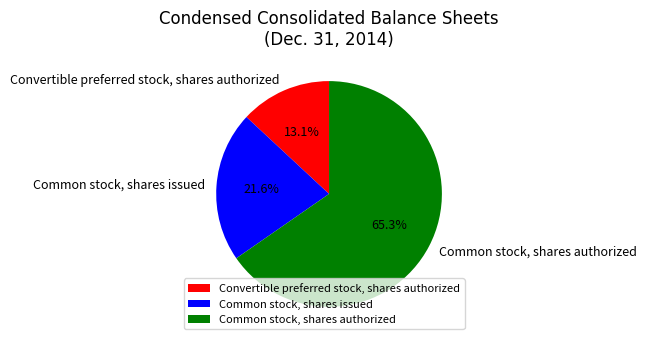

The Common stock, shares authorized slice represents 65% of the pie. True or false?

True